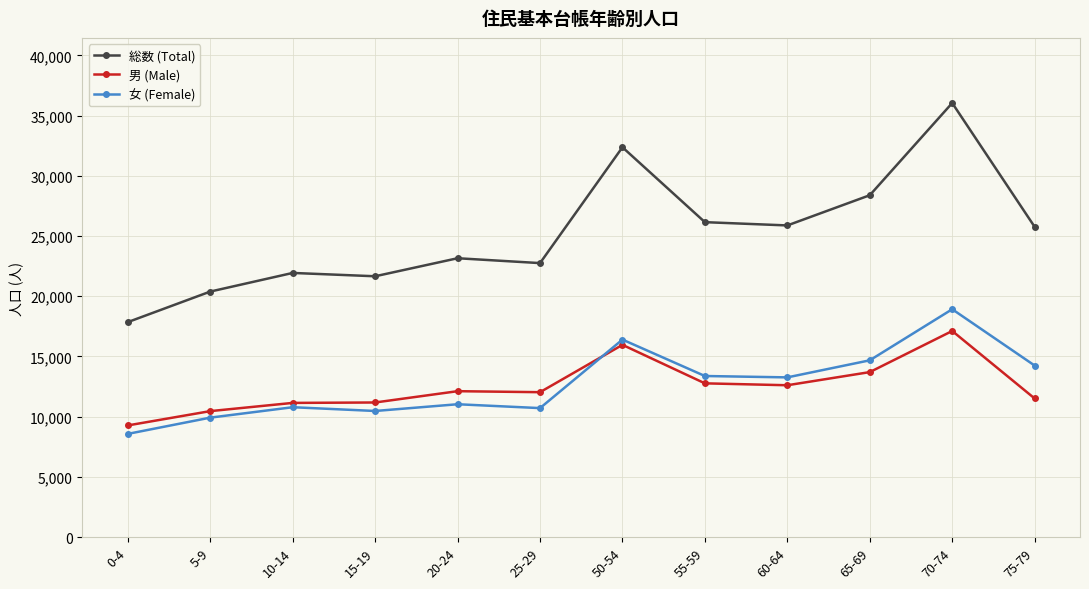

What is the greatest value displayed?

36041